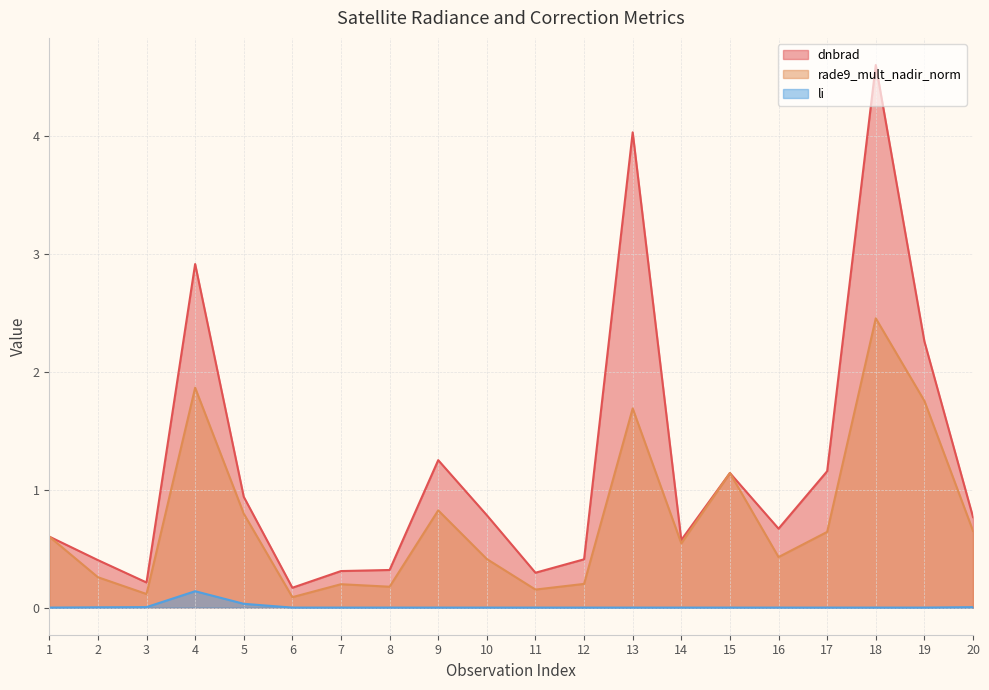

True or false: dnbrad and li cross at least once.

False